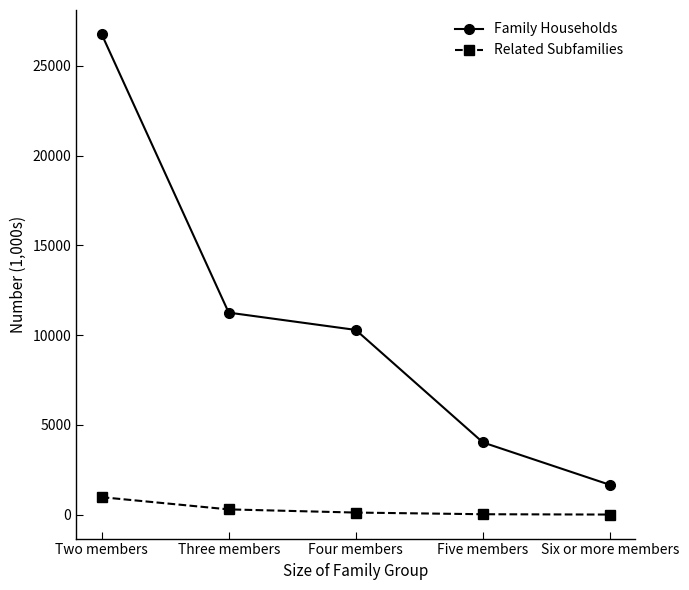

What position from the left is Three members?

2